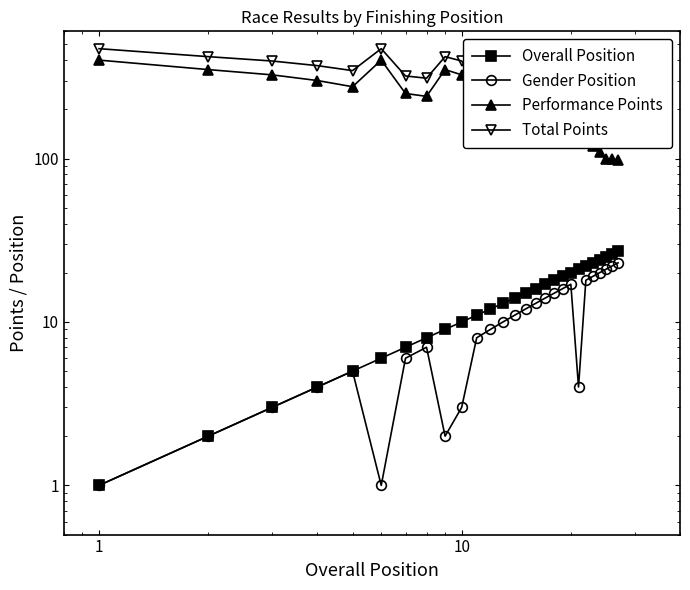

What is the value of the Performance Points point at the 8th from the left?

240